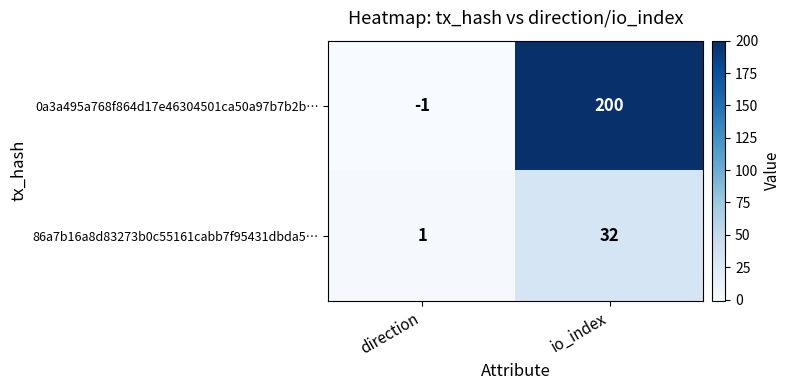

What is the sum of the 86a7b16a8d83273b0c55161cabb7f95431dbda5… values at io_index and direction?

33